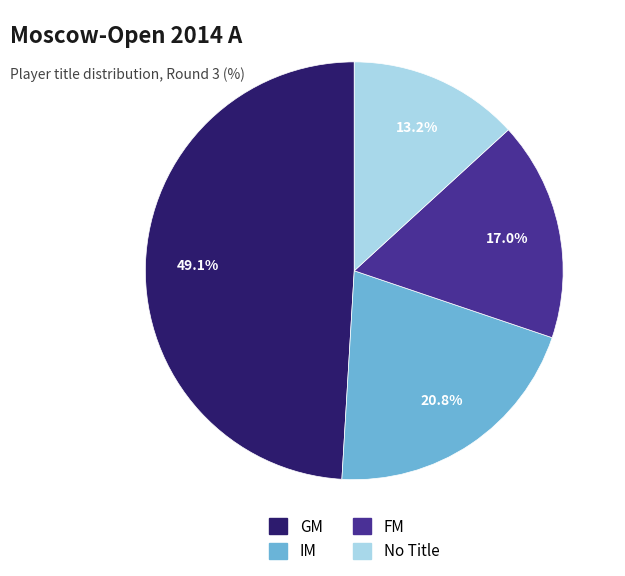

Is there a majority slice in this chart?

No